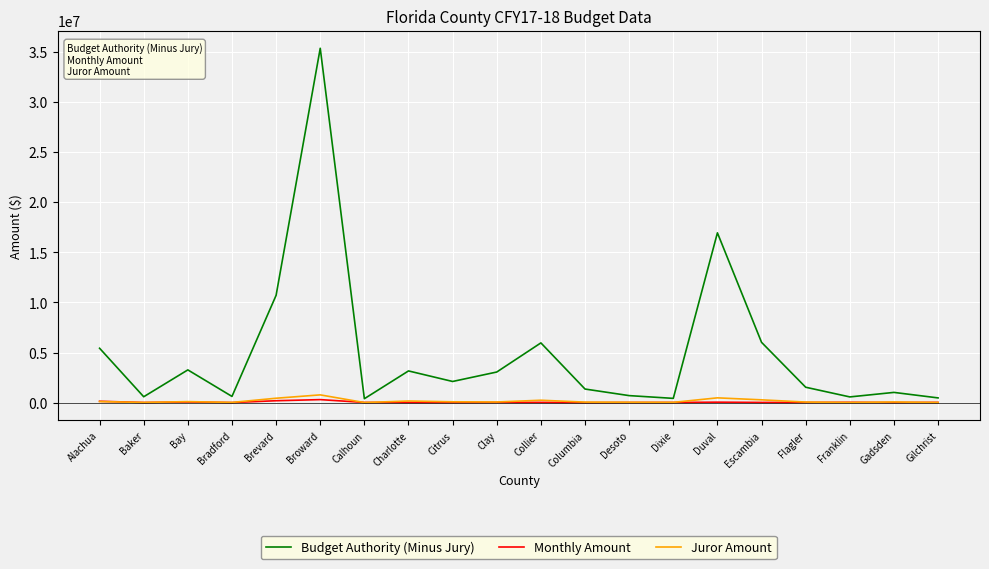

What is the greatest value displayed?

35355099